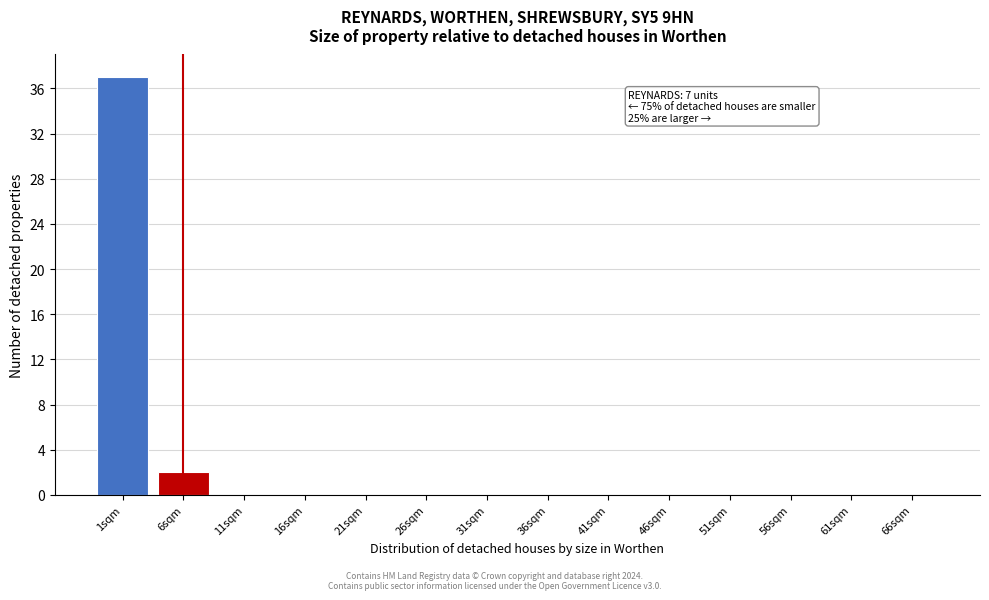

Reading left to right, transcribe all the data shown in this chart.

1sqm=37	6sqm=2	11sqm=0	16sqm=0	21sqm=0	26sqm=0	31sqm=0	36sqm=0	41sqm=0	46sqm=0	51sqm=0	56sqm=0	61sqm=0	66sqm=0